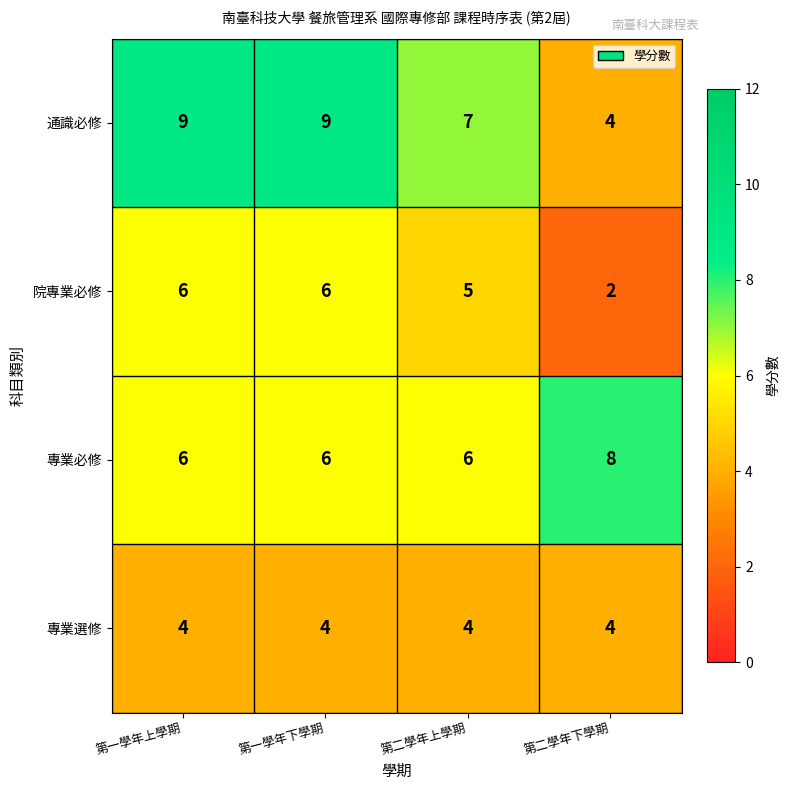

What is the sum of the 專業必修 values at 第二學年上學期 and 第二學年下學期?

14